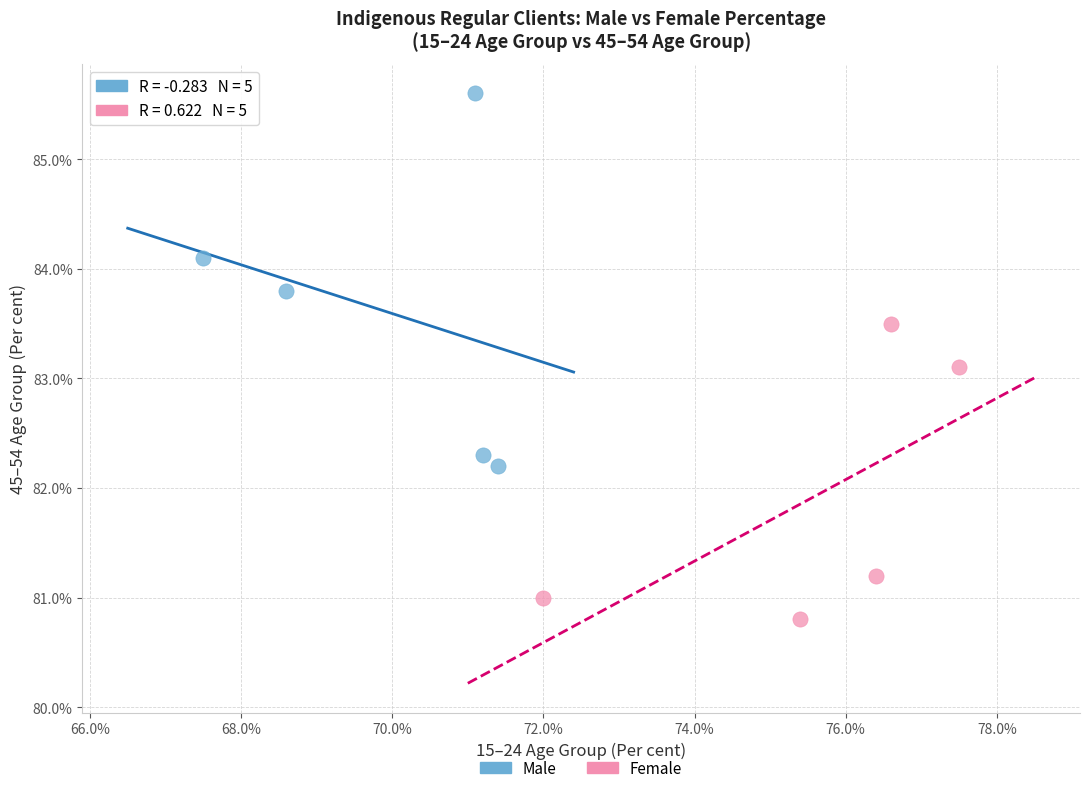

Which series has the largest Y range (max minus min)?

Male